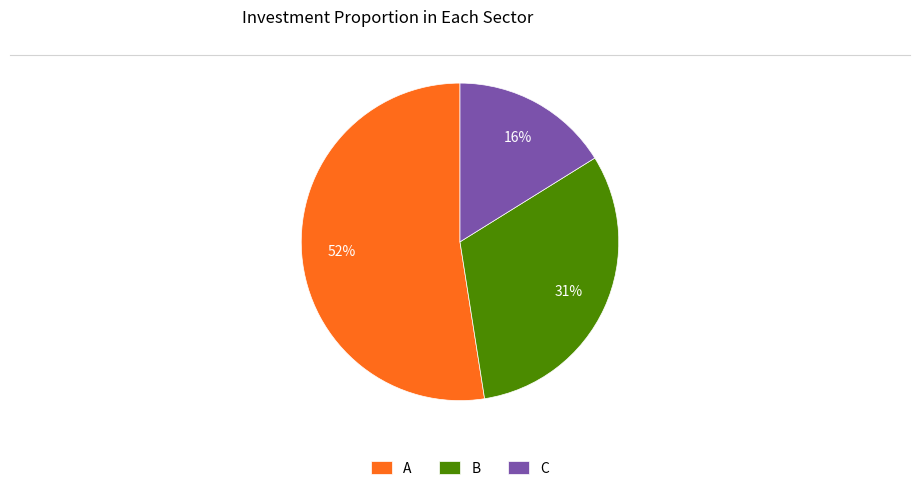

Does B account for over 50% of the chart?

No